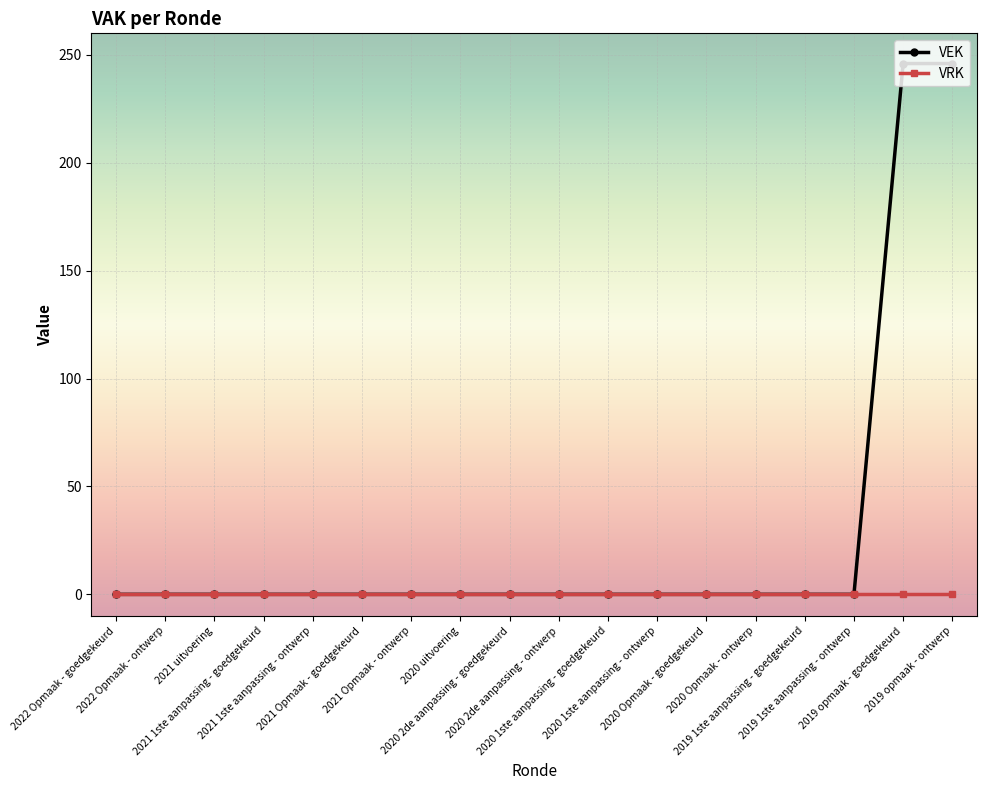

What position from the right is 2019 opmaak - goedgekeurd?

2